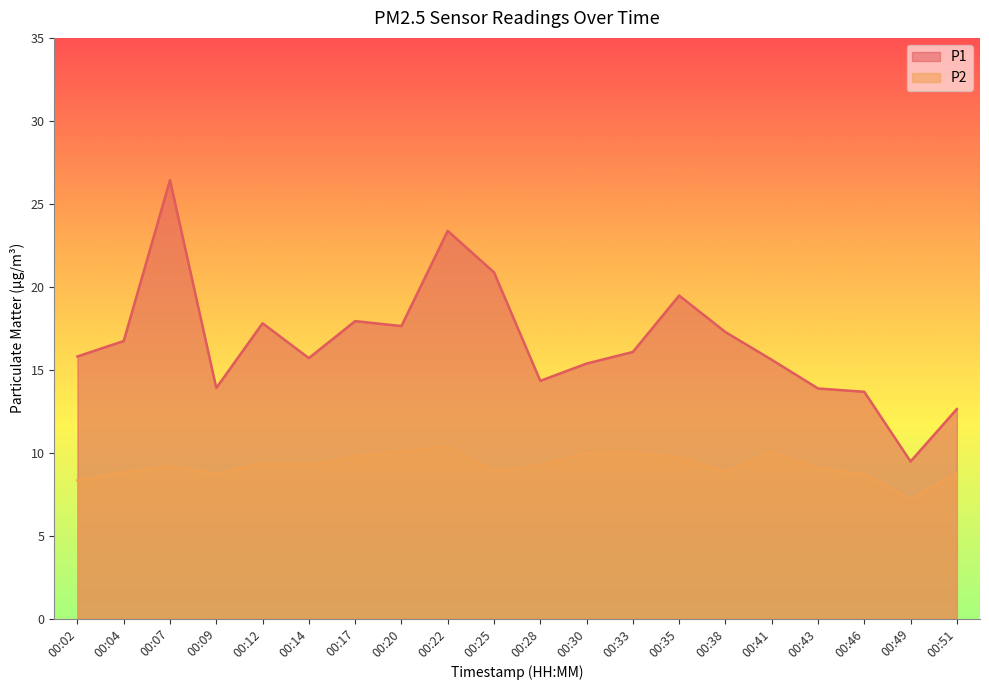

At how many categories does at least one series exceed 7?

20